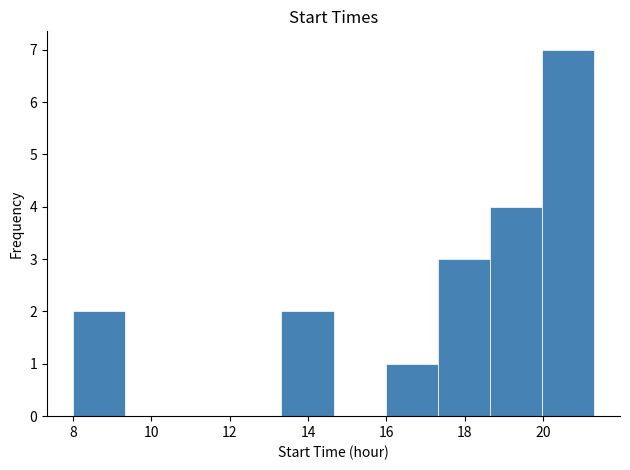

How tall is the bar that spans 18.6 to 20.0 on the x-axis? Neither the bar edges nor the heights are printed on the chart, so give them approximately, as read against the axes.

4